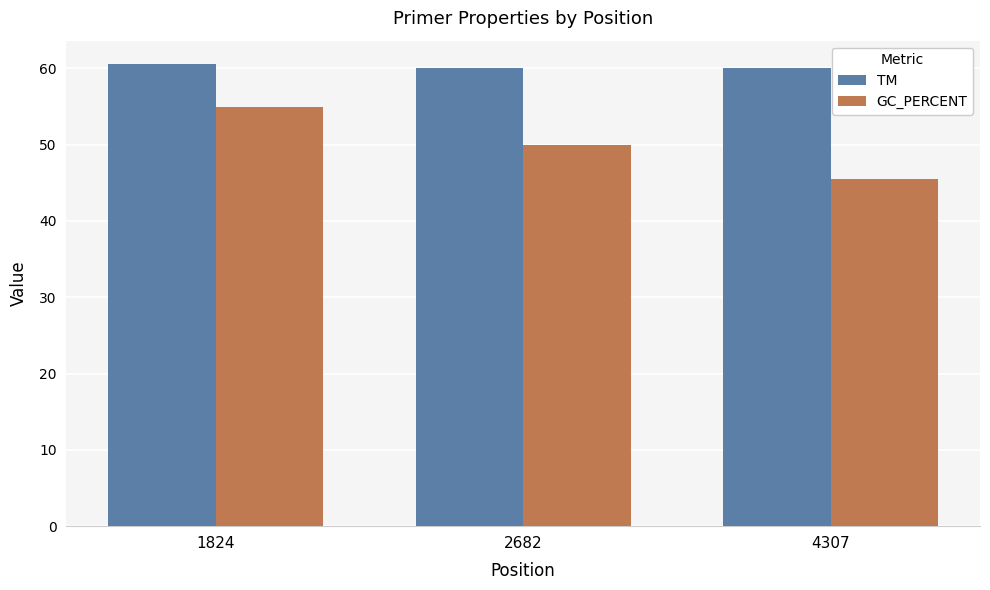

Which series has the largest range (max minus min)?

GC_PERCENT